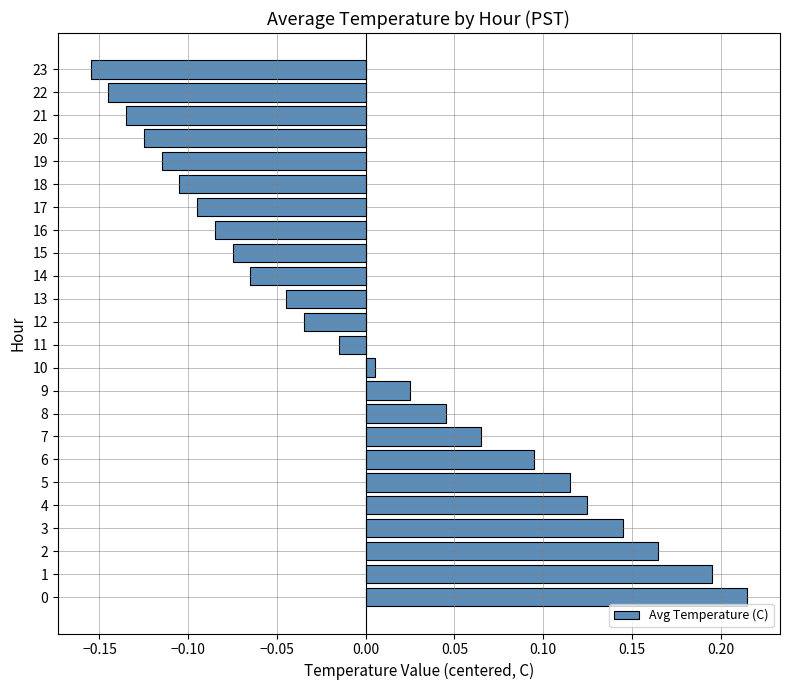

Which has a higher value, 17 or 20?

17